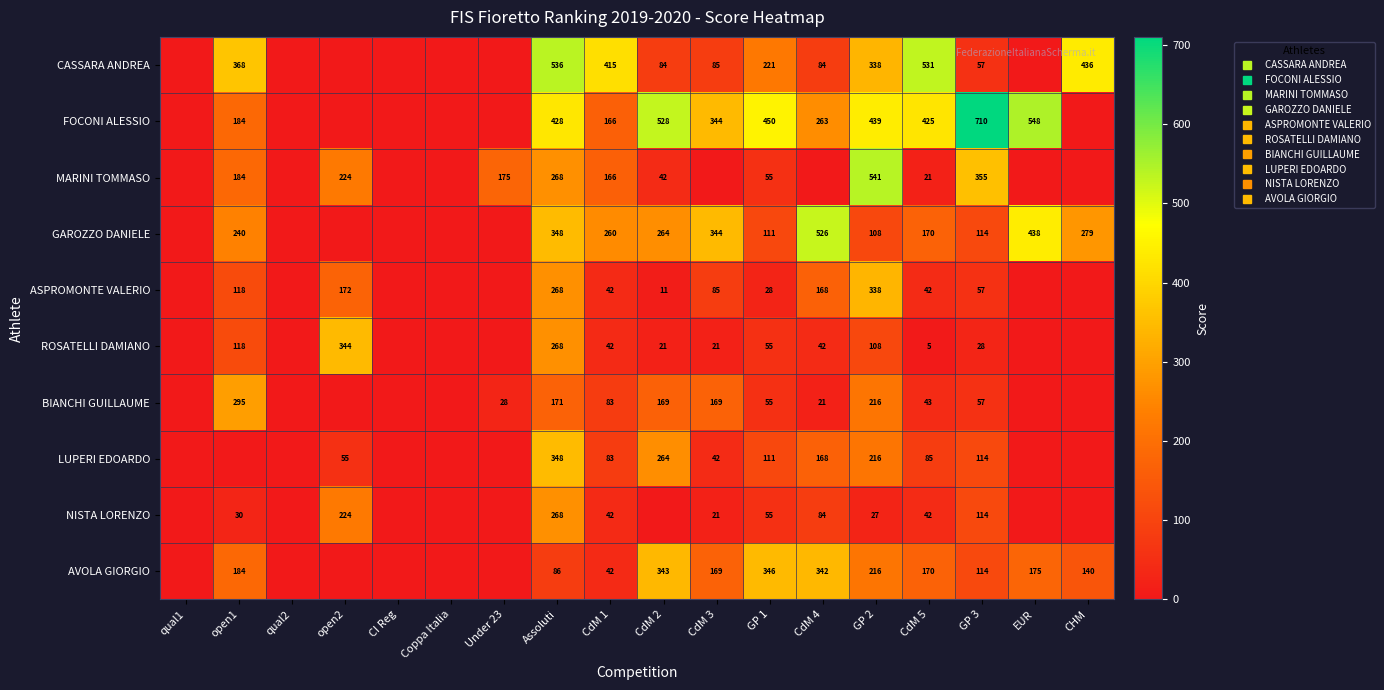

How many data points in AVOLA GIORGIO are less than 139?

9